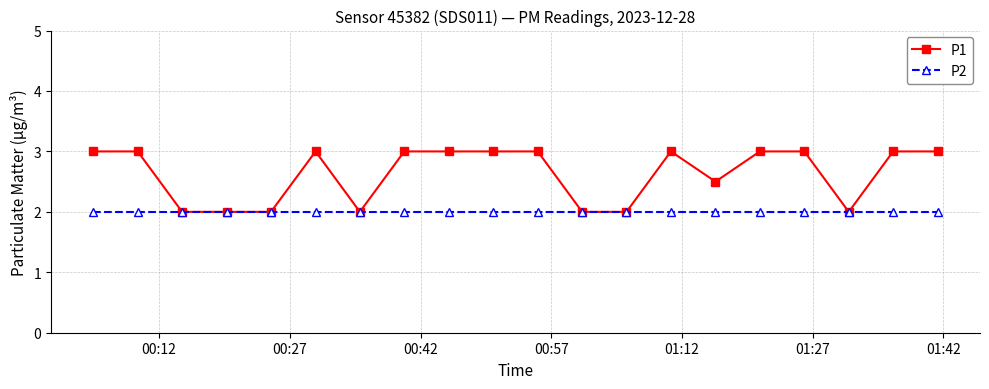

List the series in order of their overall mean, highest first.

P1, P2